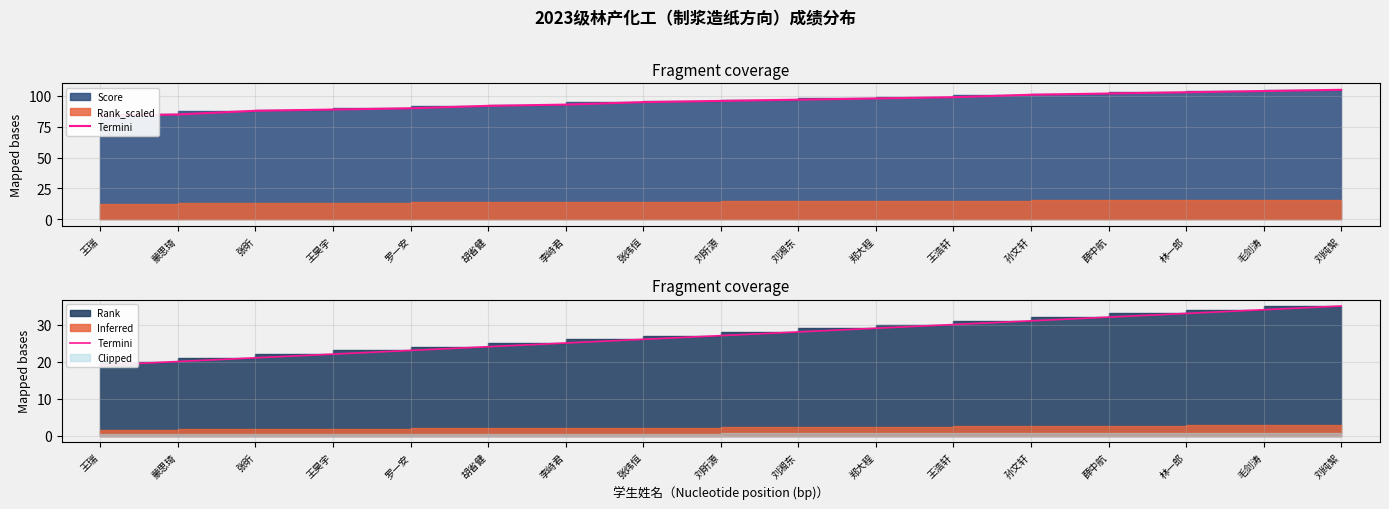

What is the label of the 14th point from the left?

薛中航